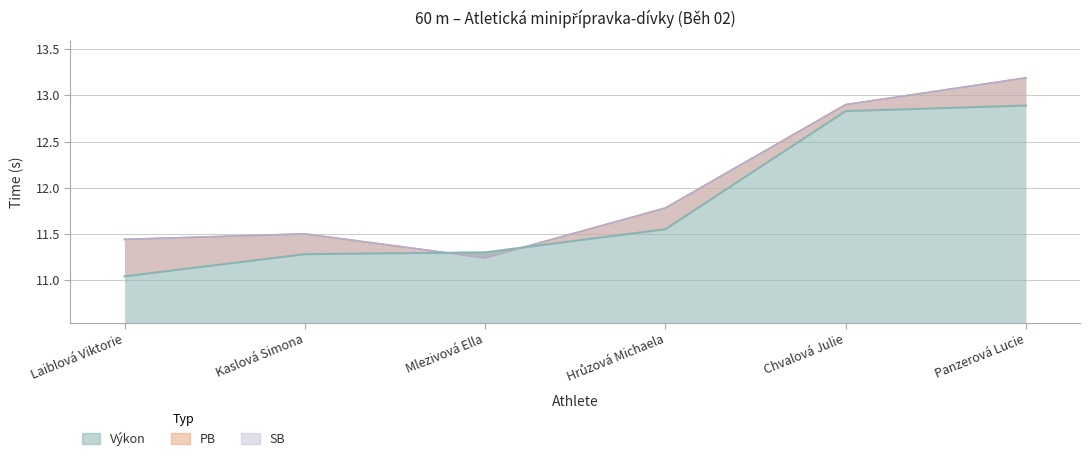

True or false: SB and PB cross at least once.

False